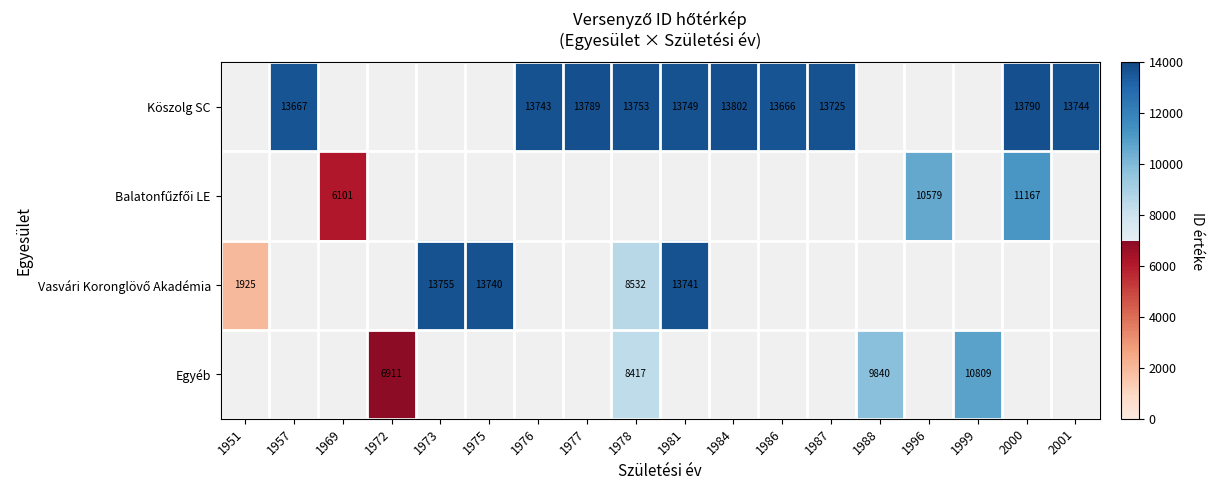

Is it true that Köszolg SC equals 13753 at 1978?

True